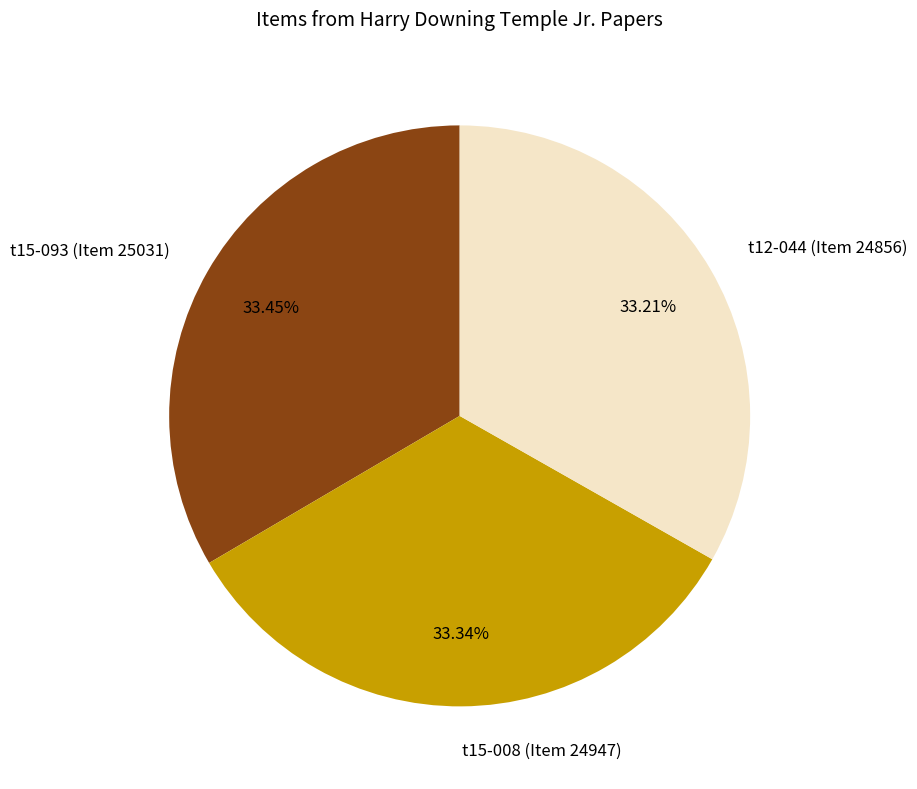

To the nearest percent, what is the combined percentage of t15-008 (Item 24947) and t12-044 (Item 24856)?

67%